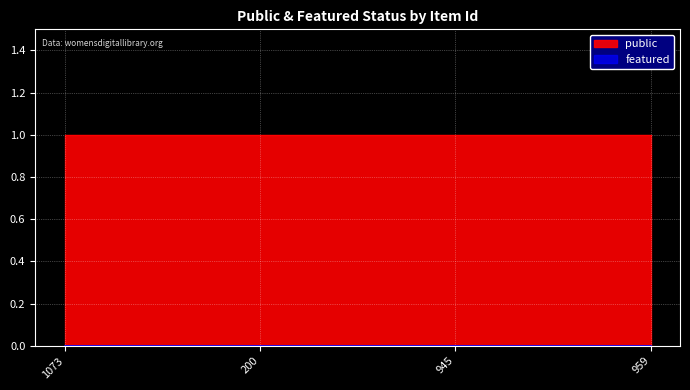

Reading right to left, transcribe all the data shown in this chart.

public: 1	1	1	1
featured: 0	0	0	0